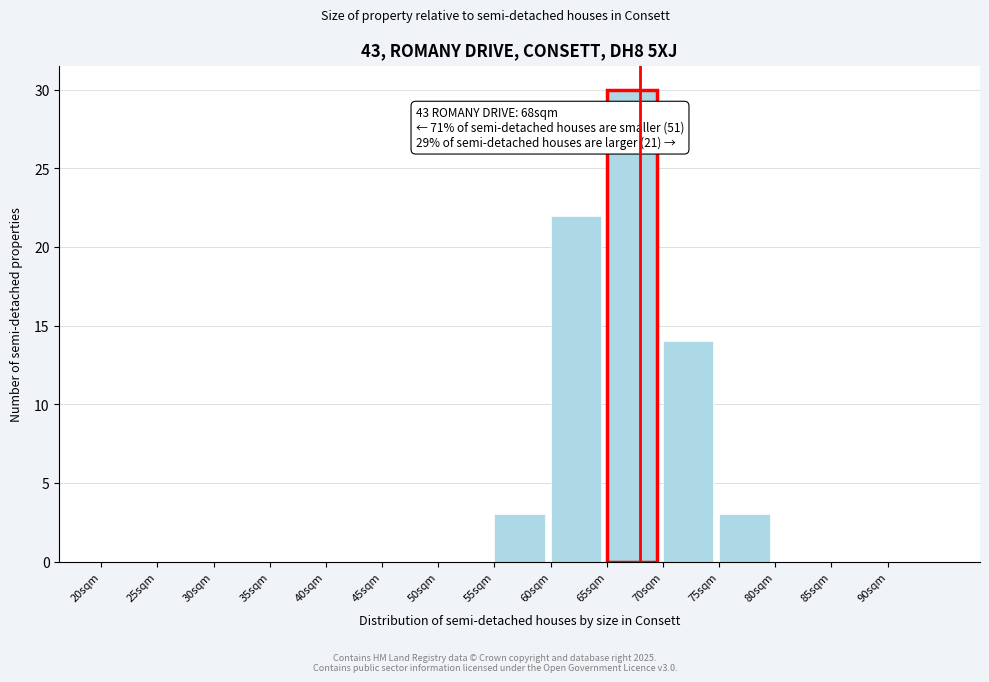

Over which range of the x-axis is the bar tallest?

65 to 70